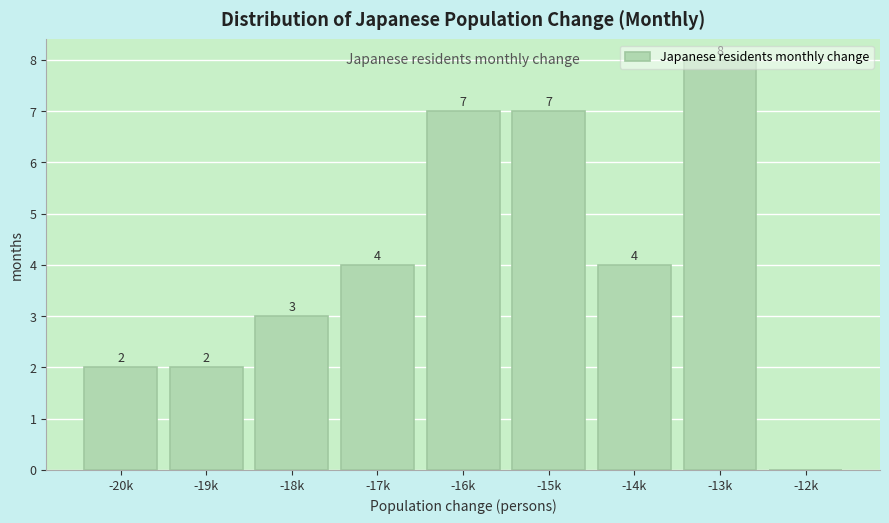

What is the sum of the values at -16k and -20k?

9